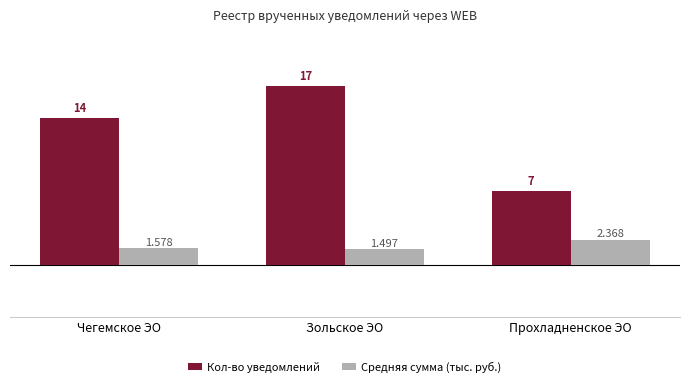

Which series changed the most between Чегемское ЭО and Зольское ЭО?

Кол-во уведомлений